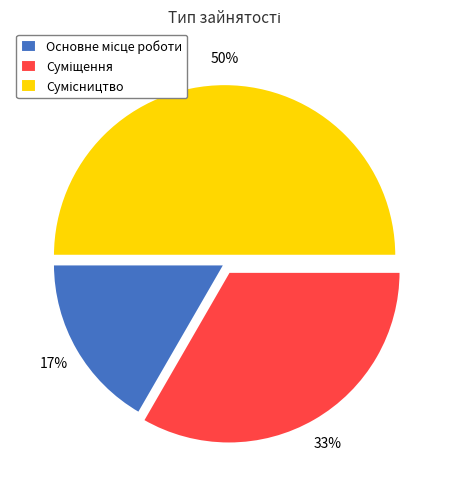

To the nearest percent, what is the difference between the largest and smallest slice percentages?

33%